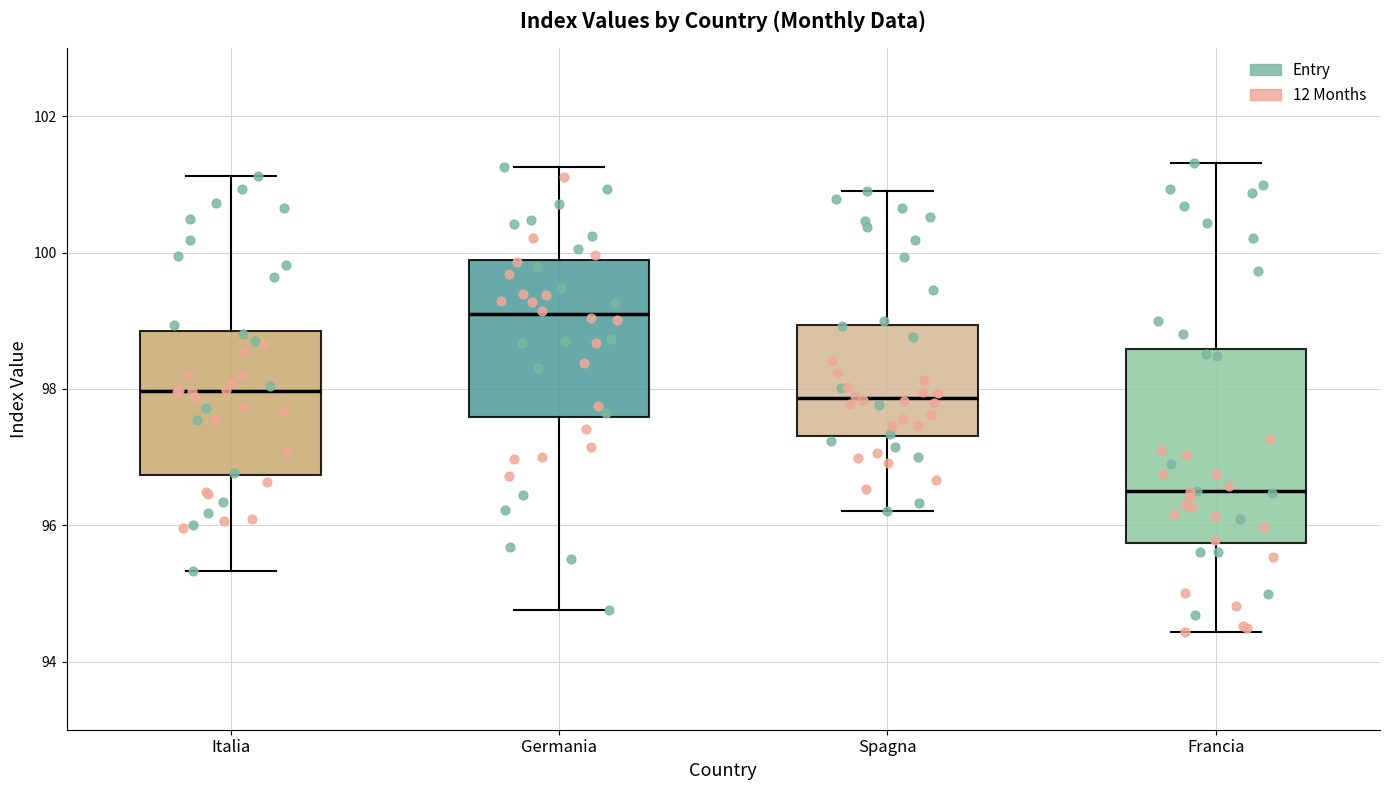

Reading left to right, transcribe this box plot: for each box, give where its median line is, the range the box spans, and where its two whiskers end, as read against the y-axis. The values are not printed on the chart, so give them approximately, as read against the axis.

Italia: median 98.0, box 96.8 to 98.8, whiskers 95.4 to 101.2
Germania: median 99.0, box 97.6 to 99.8, whiskers 94.8 to 101.2
Spagna: median 97.8, box 97.4 to 99.0, whiskers 96.2 to 101.0
Francia: median 96.4, box 95.8 to 98.6, whiskers 94.4 to 101.4